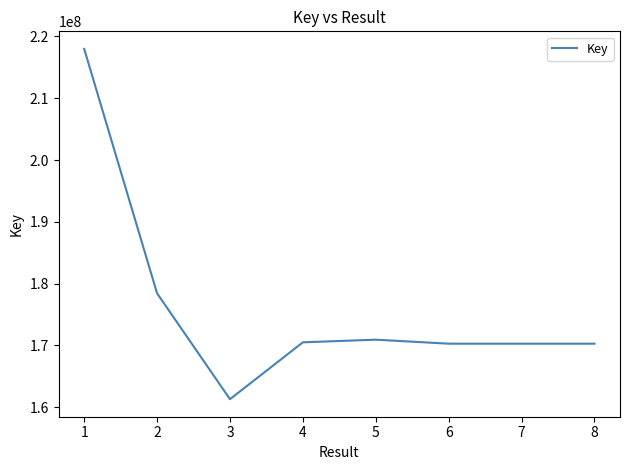

True or false: there are more than 2 points higher than both neighbors.

False